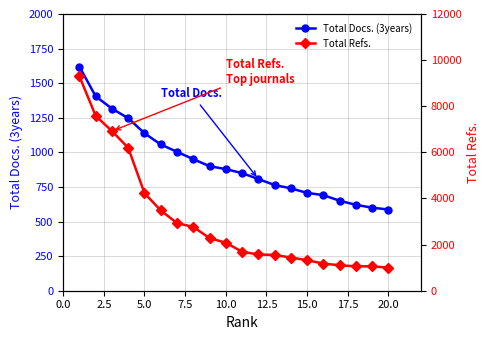

What is the lowest value of the Total Docs. (3years) series?

587